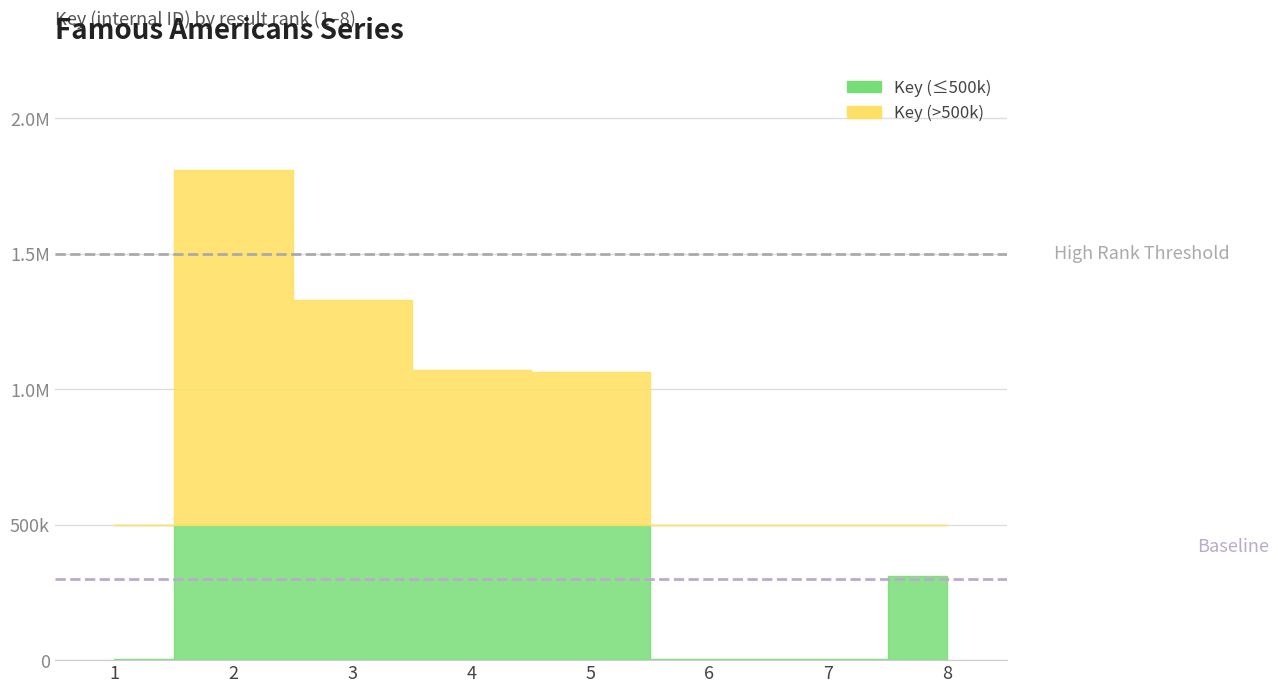

At which category does the chart reach its minimum across all series?

6